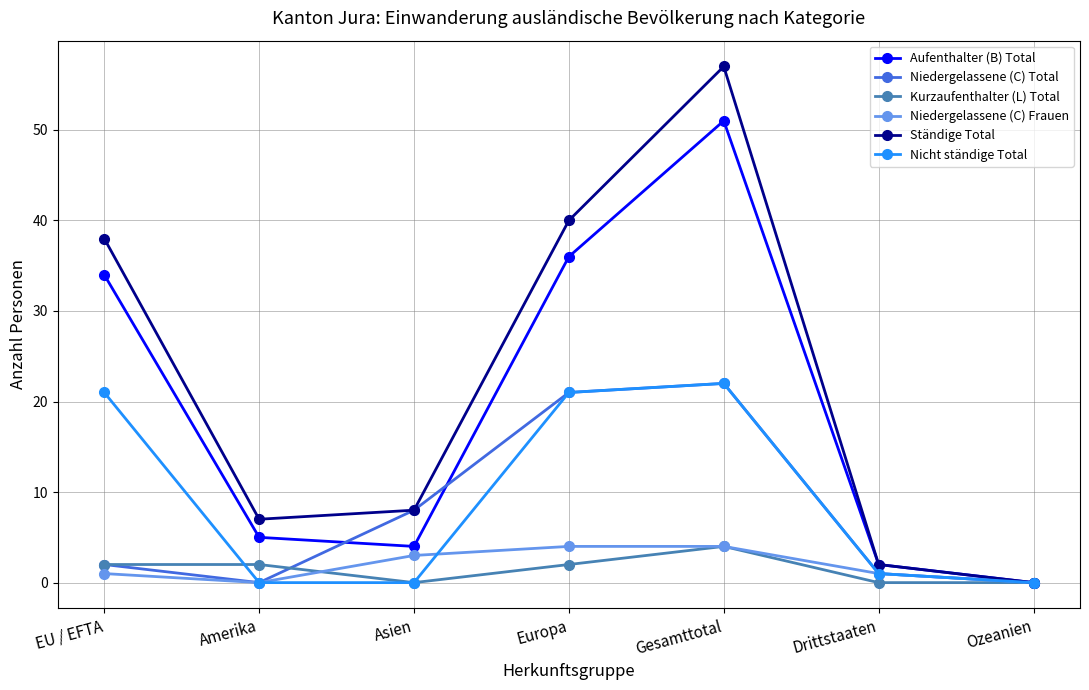

Reading left to right, what are all the values shown in this chart?

Aufenthalter (B) Total: 34	5	4	36	51	2	0
Niedergelassene (C) Total: 2	0	8	21	22	1	0
Kurzaufenthalter (L) Total: 2	2	0	2	4	0	0
Niedergelassene (C) Frauen: 1	0	3	4	4	1	0
Ständige Total: 38	7	8	40	57	2	0
Nicht ständige Total: 21	0	0	21	22	1	0